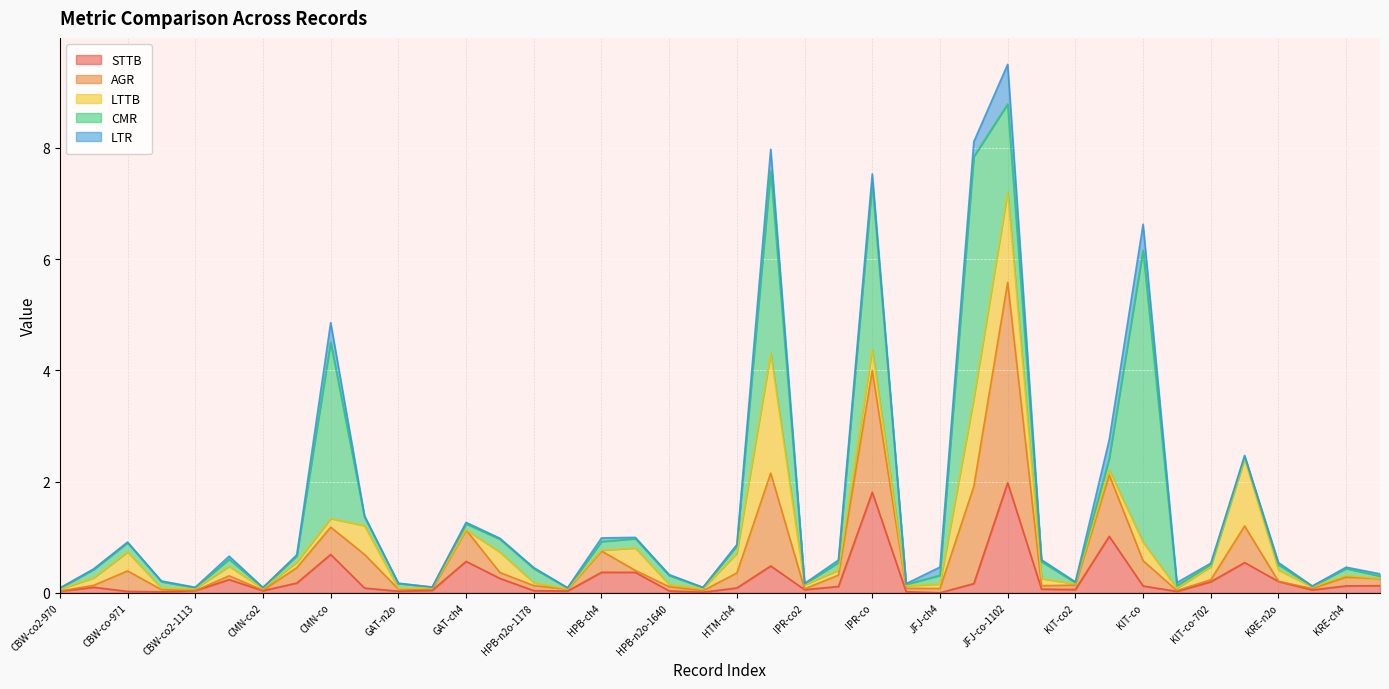

Which series has the largest total across all categories?

CMR